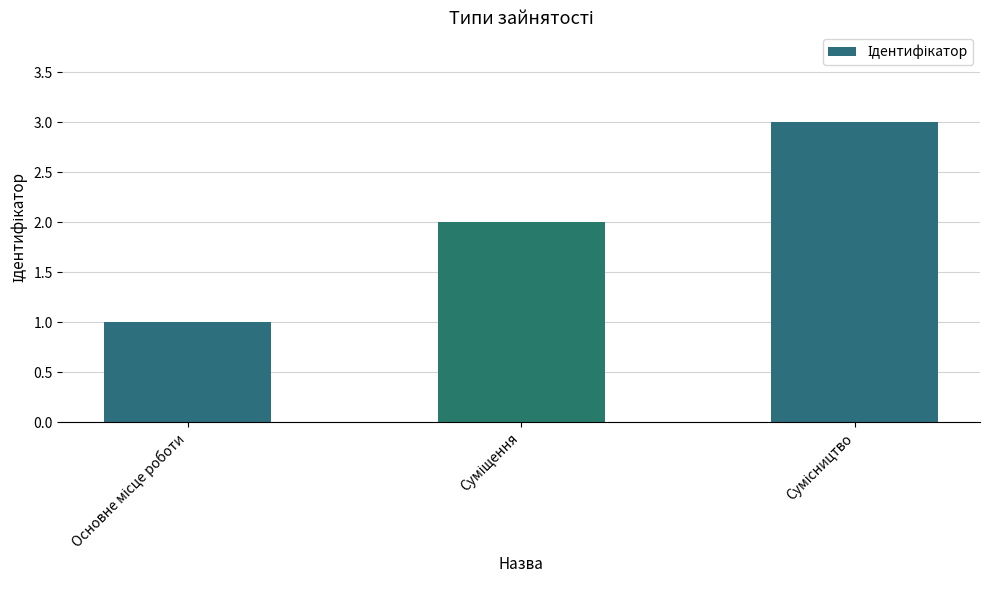

What is the maximum value shown in the chart?

3